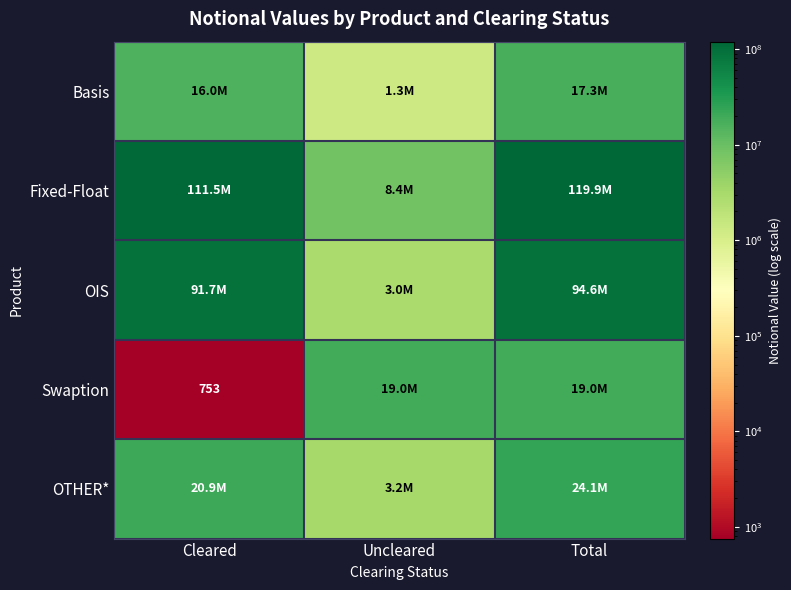

Which has a higher value, Uncleared or Total?

Total